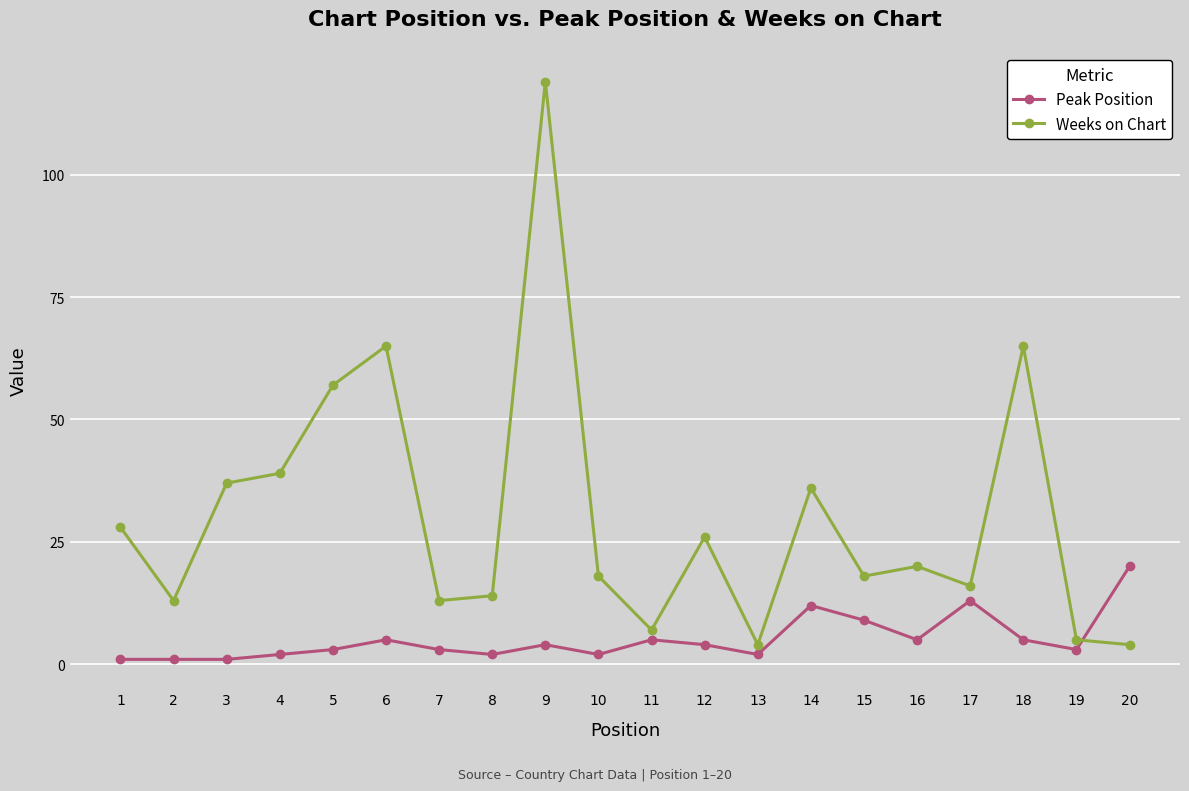

Where do Weeks on Chart and Peak Position first cross each other?

19 and 20